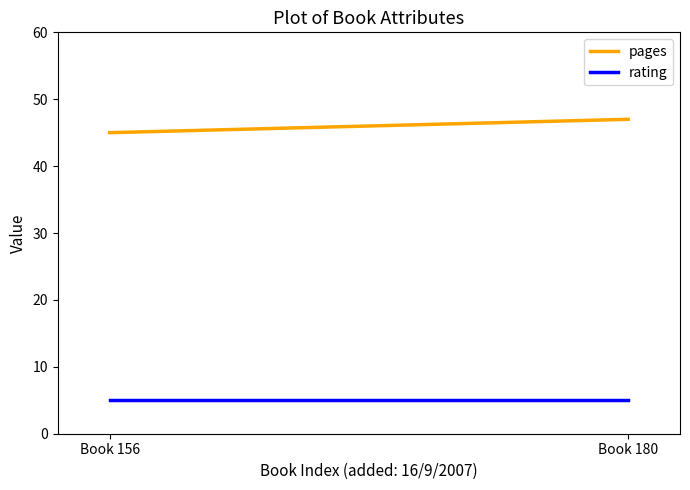

What is the maximum value shown in the chart?

47